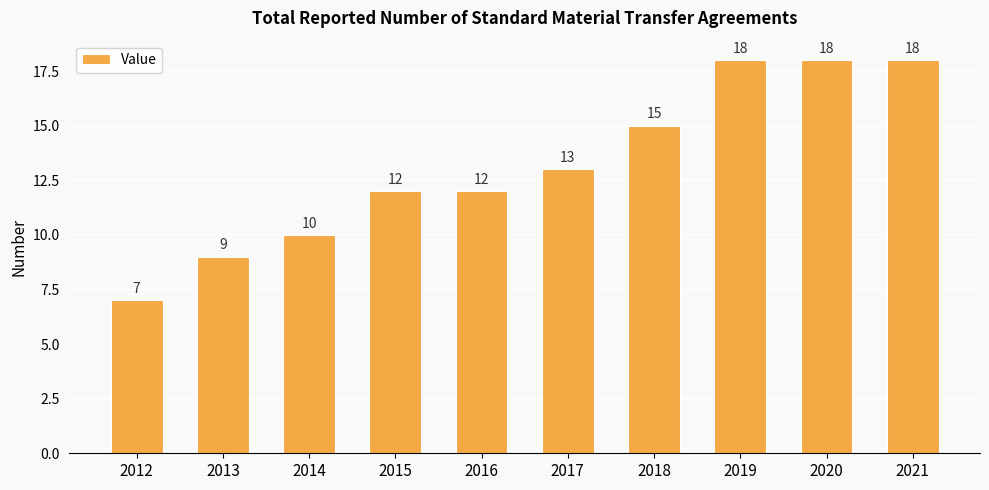

What is the difference between the maximum and minimum values?

11